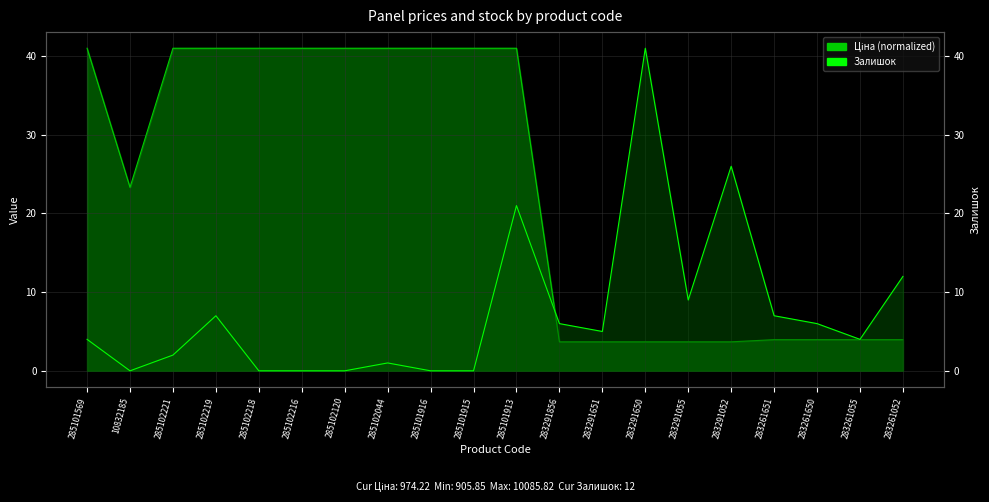

At how many categories does at least one series exceed 32?

11